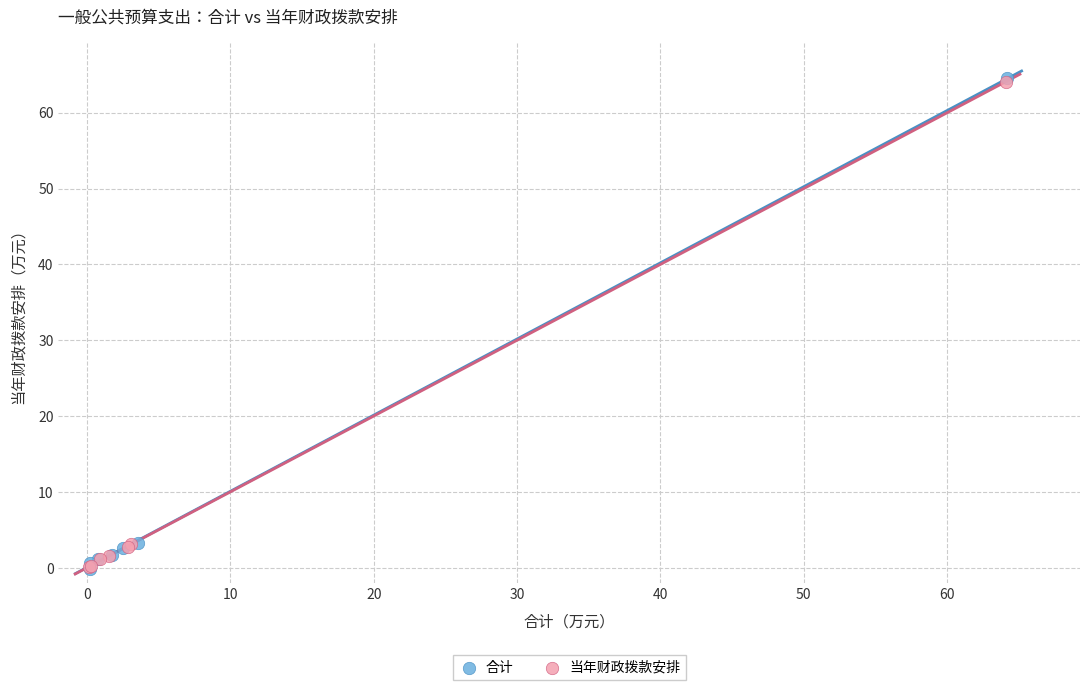

Which series has the widest spread of Y values?

合计